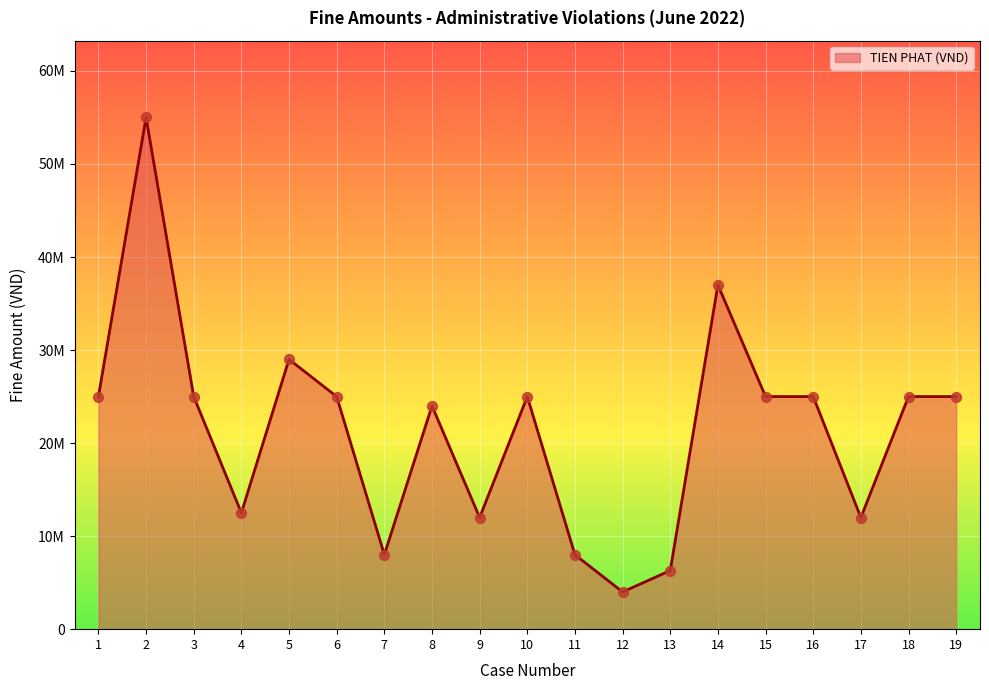

What is the change in value from 12 to 14?

+33000000